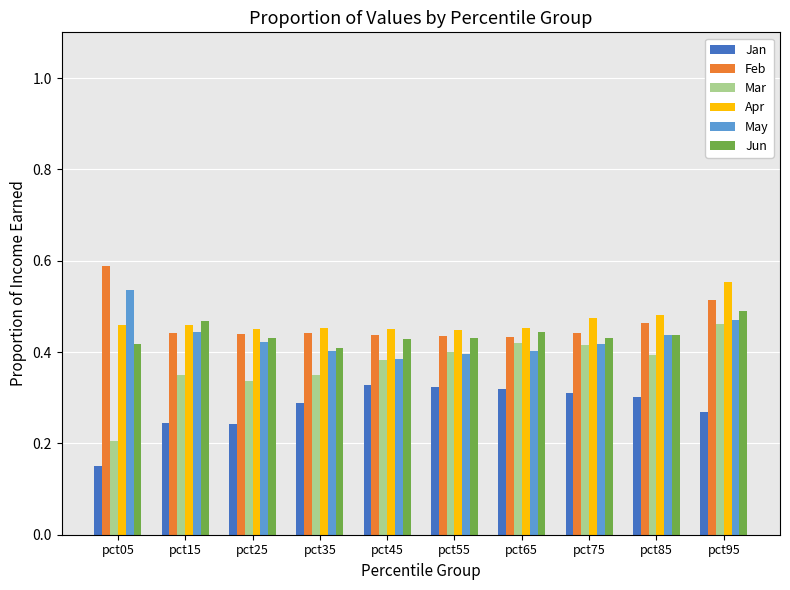

Count the Mar values in the range 0 to 1.

10